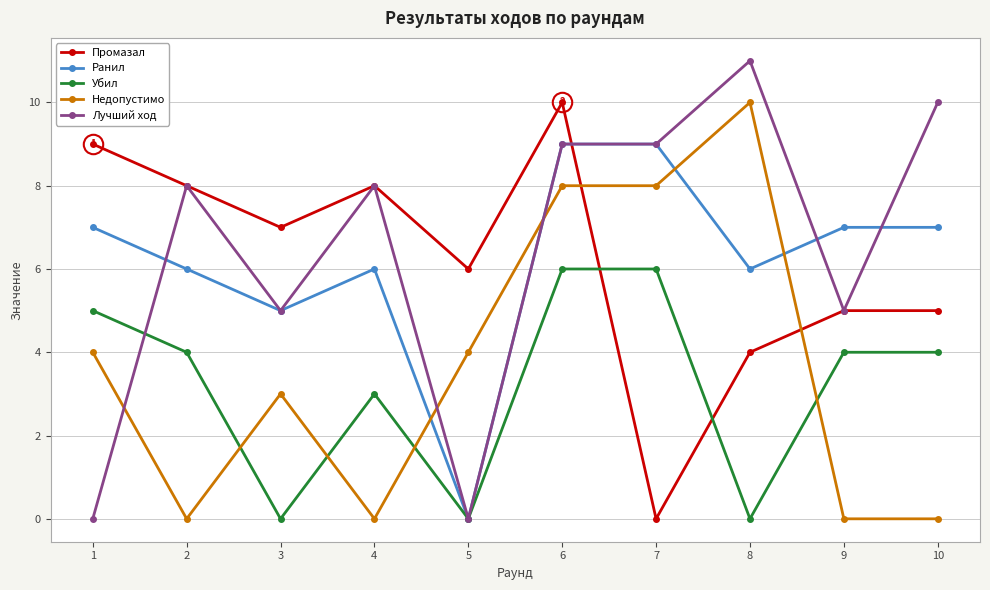

Which series changed the most between 5 and 9?

Ранил